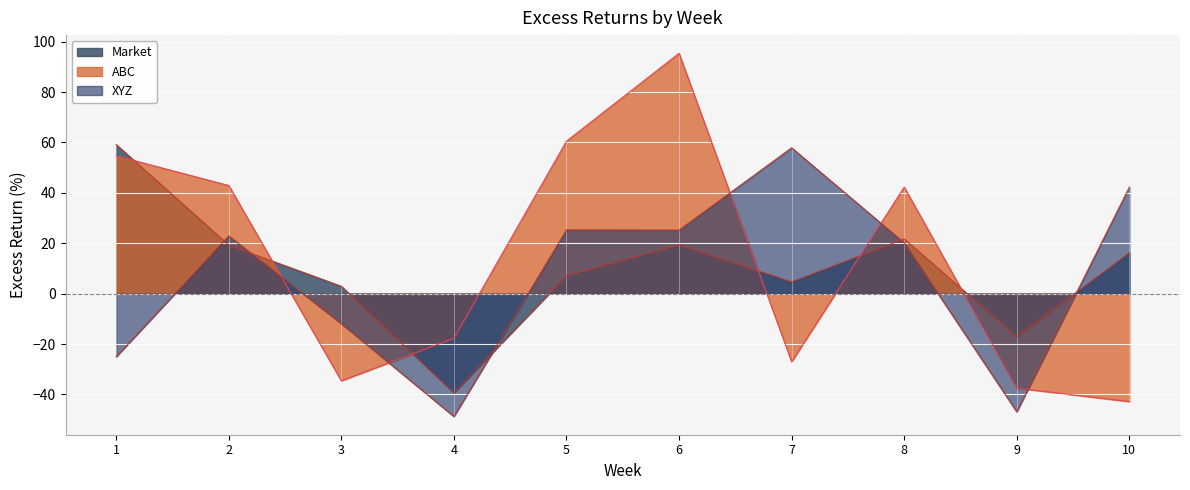

Does the chart display data point markers on the line(s)?

No